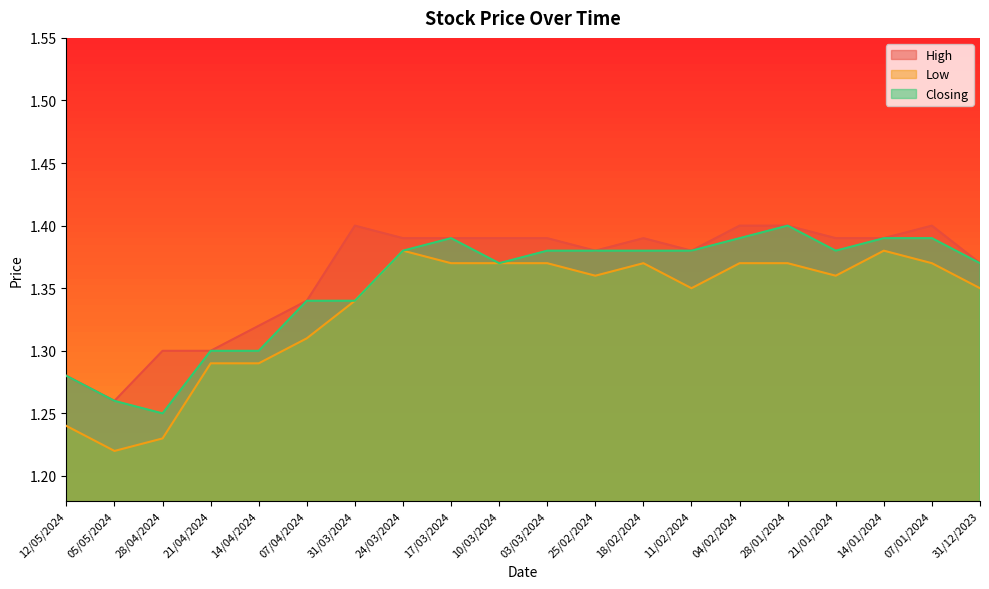

Which series has the widest spread of values?

Low